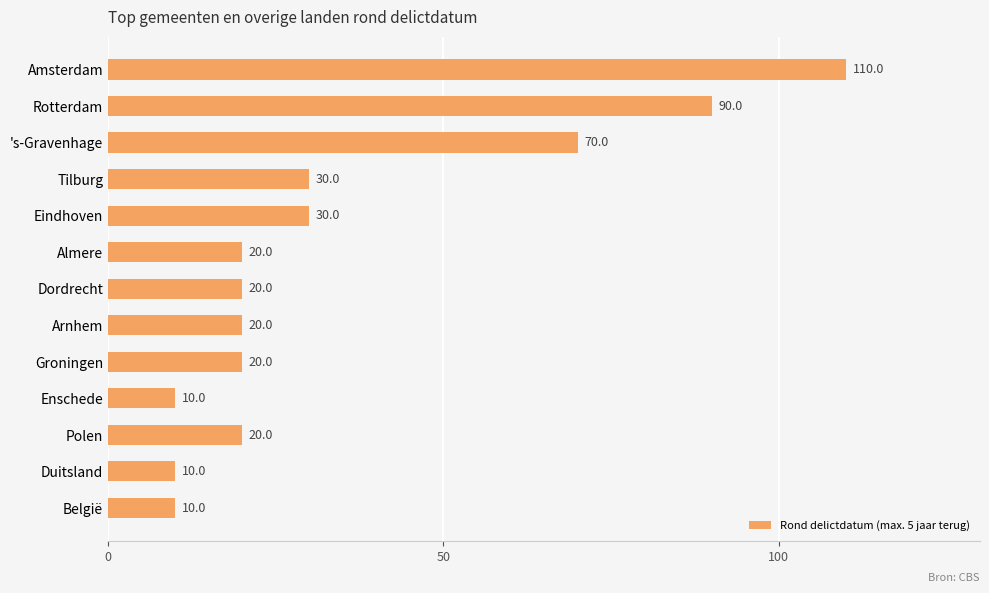

What position from the bottom is Enschede?

4